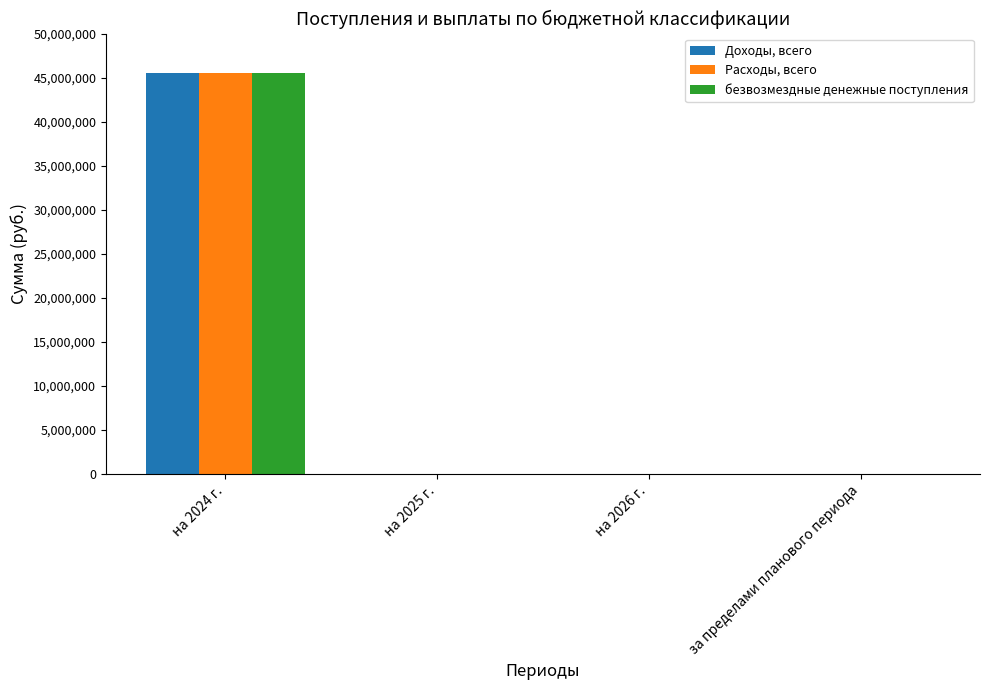

Is the value of Доходы, всего at за пределами планового периода greater than the value of безвозмездные денежные поступления at на 2024 г.?

No